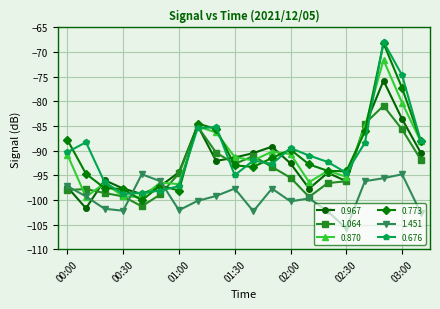

What is the difference between the maximum and minimum values in the 0.967 series?

25.9